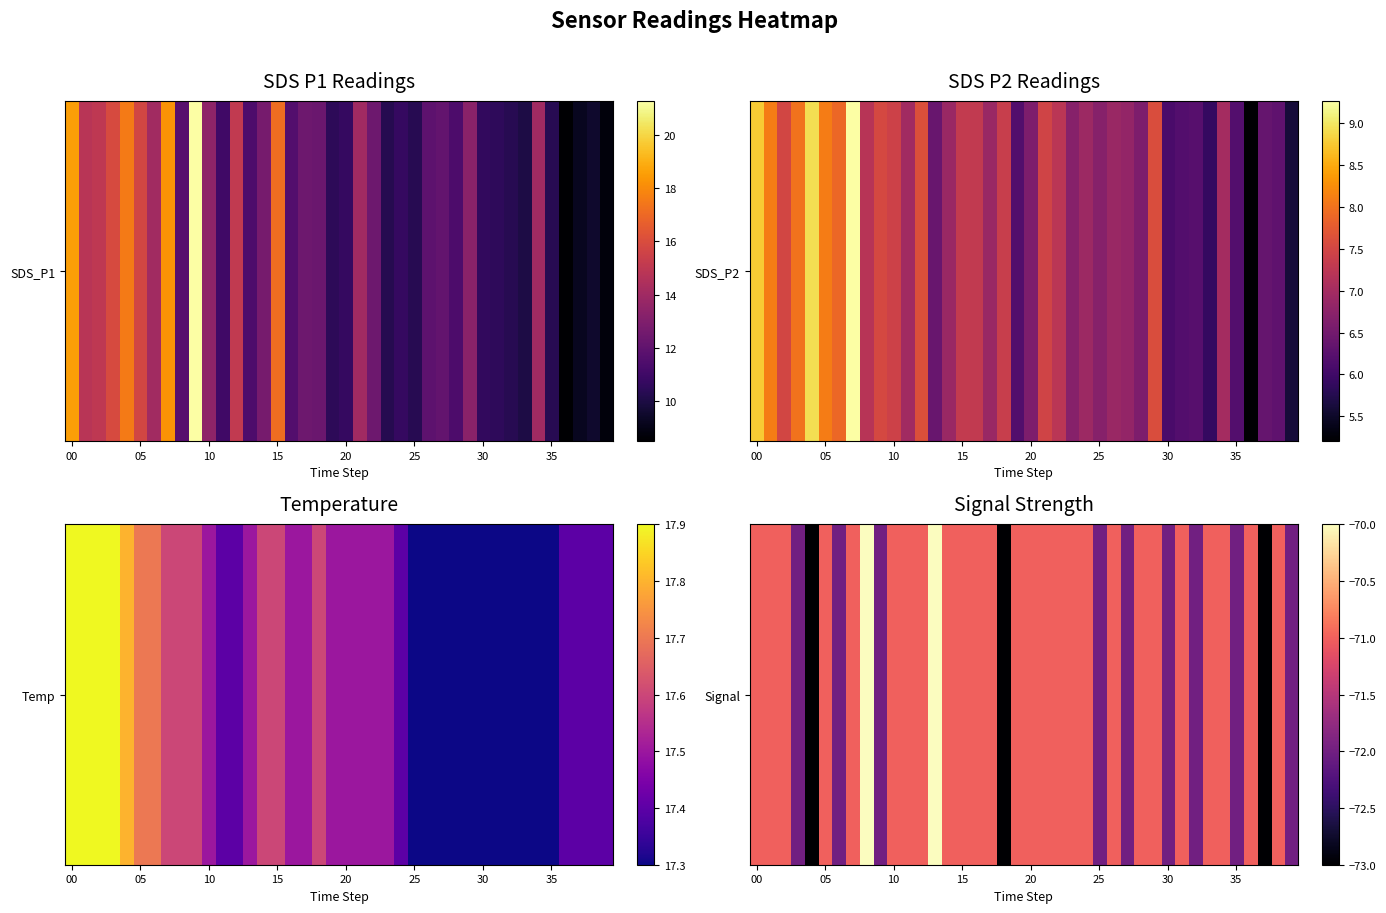

True or false: the data shows -117 at 30.

False